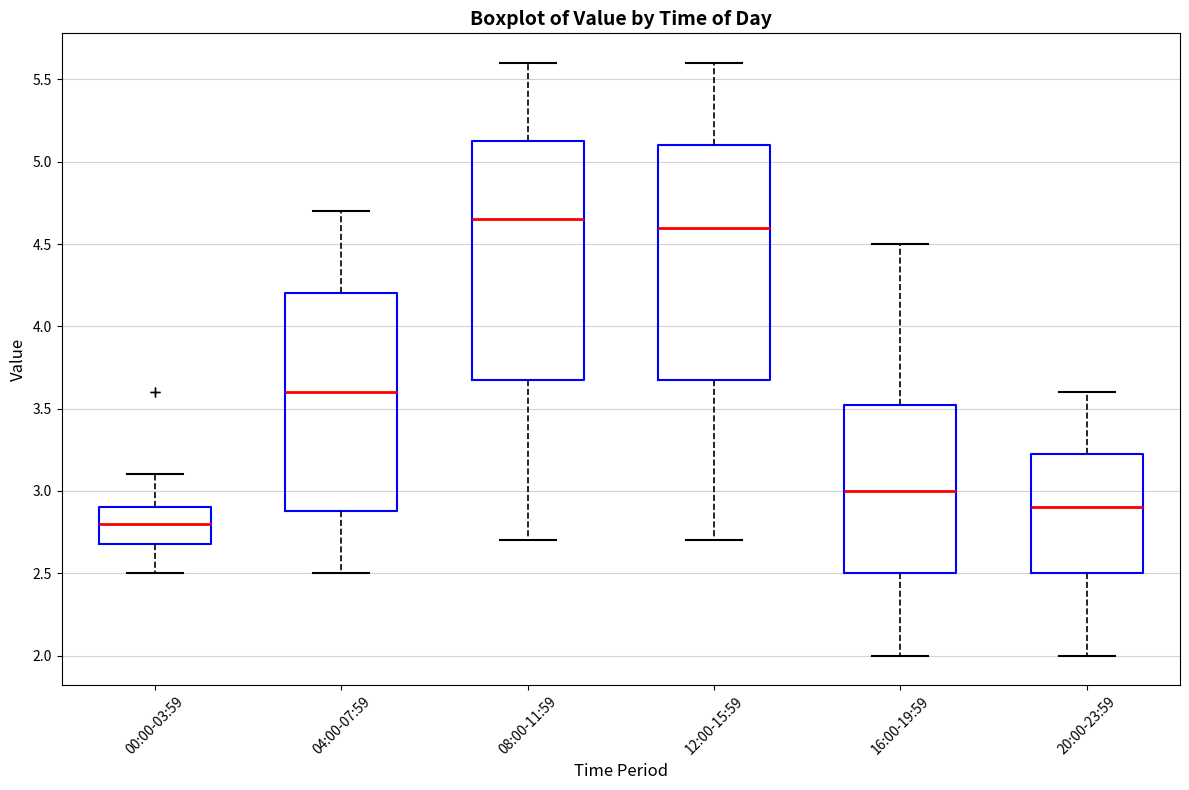

Reading left to right, transcribe this box plot: for each box, give where its median line is, the range the box spans, and where its two whiskers end, as read against the y-axis. The values are not printed on the chart, so give them approximately, as read against the axis.

00:00-03:59: median 2.80, box 2.70 to 2.90, whiskers 2.50 to 3.10
04:00-07:59: median 3.60, box 2.90 to 4.20, whiskers 2.50 to 4.70
08:00-11:59: median 4.65, box 3.70 to 5.15, whiskers 2.70 to 5.60
12:00-15:59: median 4.60, box 3.70 to 5.10, whiskers 2.70 to 5.60
16:00-19:59: median 3.00, box 2.50 to 3.55, whiskers 2.00 to 4.50
20:00-23:59: median 2.90, box 2.50 to 3.25, whiskers 2.00 to 3.60